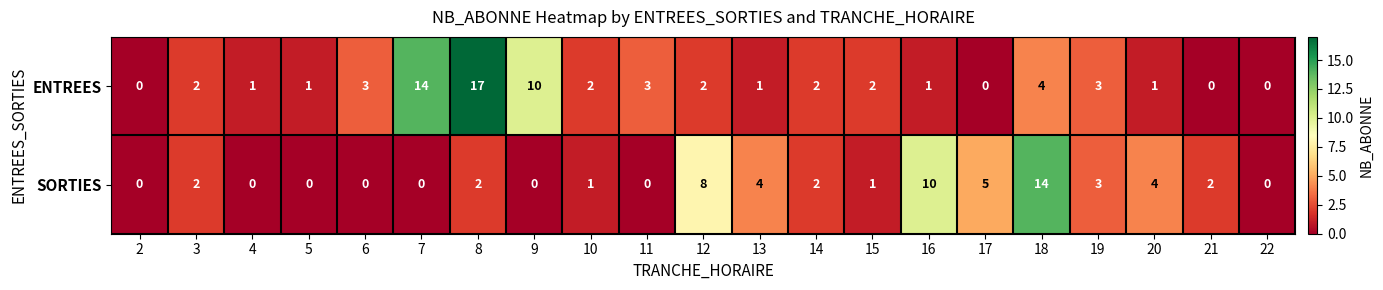

How many categories are shown in the chart?

21